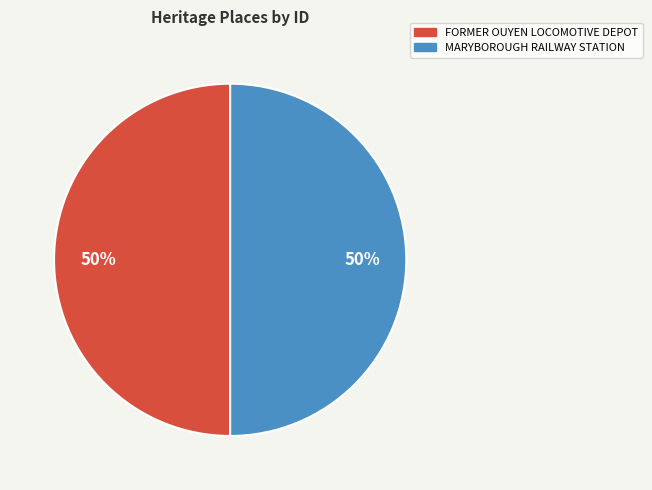

To the nearest percent, what is the combined percentage of FORMER OUYEN LOCOMOTIVE DEPOT and MARYBOROUGH RAILWAY STATION?

100%